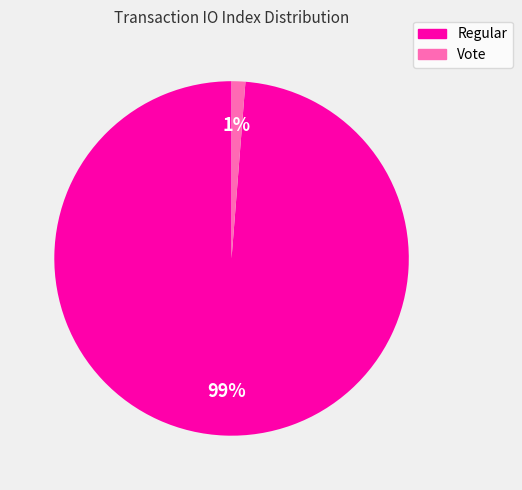

True or false: Regular accounts for 99% of the total.

True